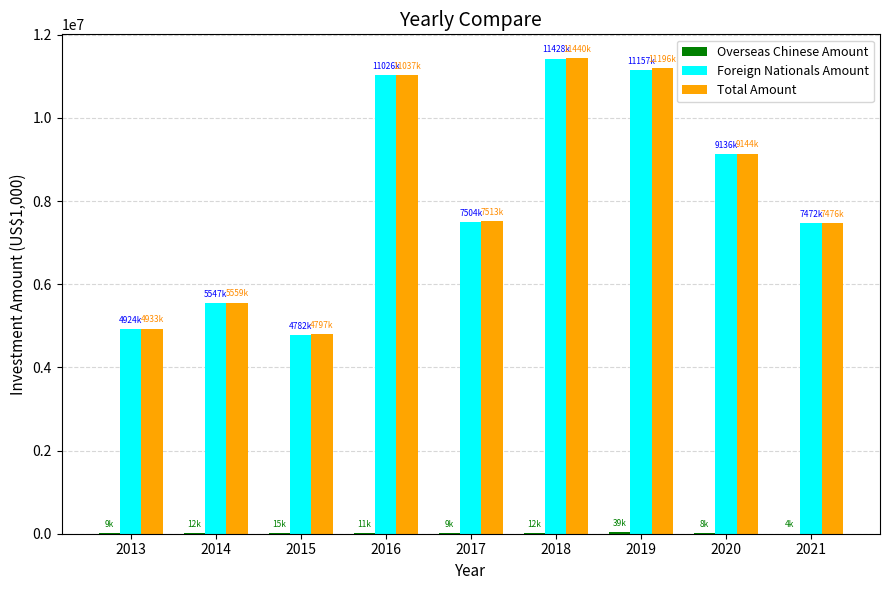

Are the bars horizontal?

No